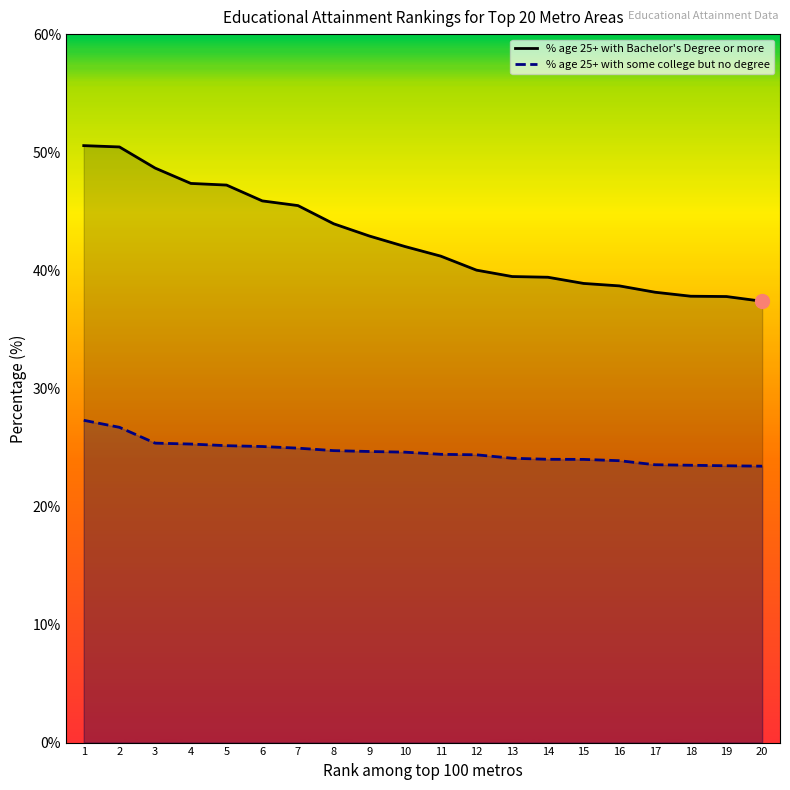

The value of % age 25+ with Bachelor's Degree or more at 8 is 43.9. True or false?

True